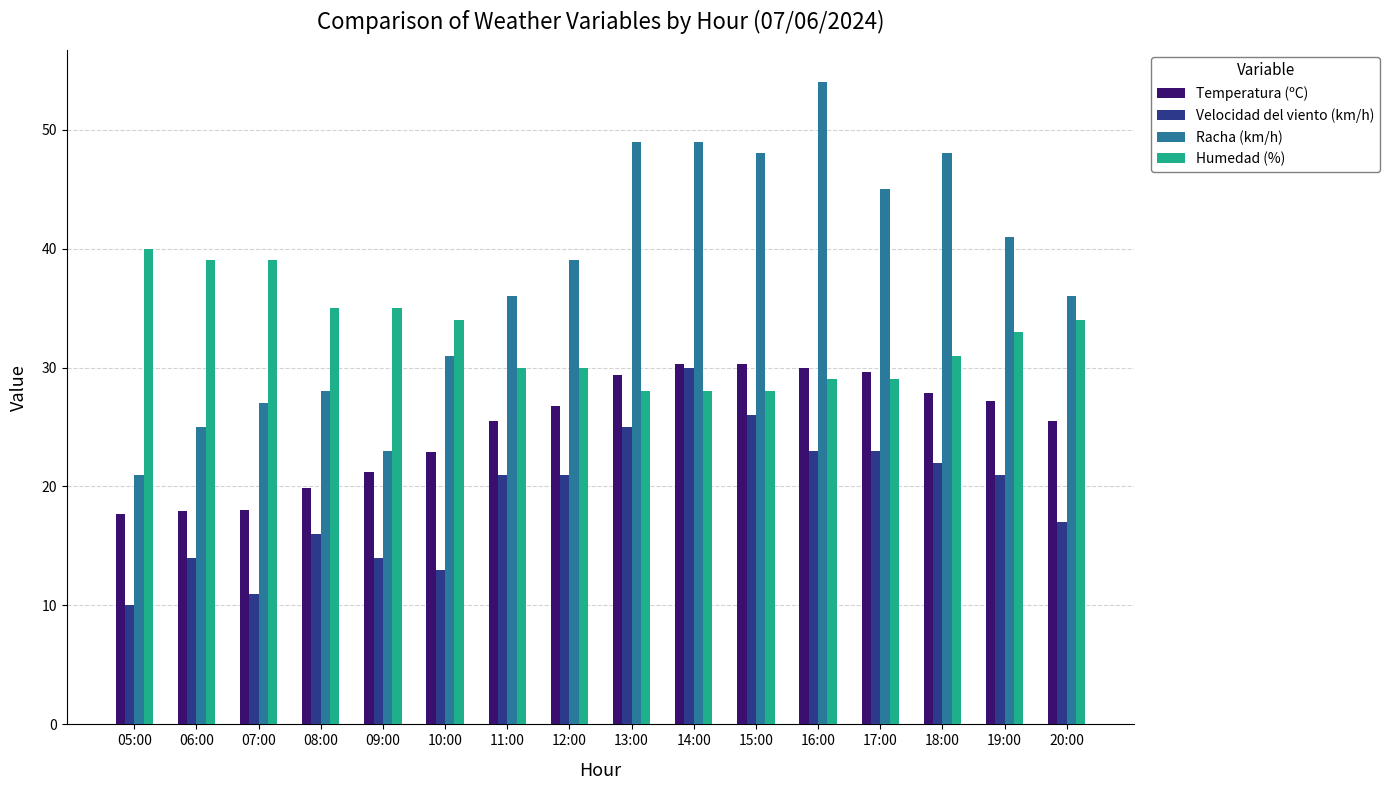

Which series changed the most between 05:00 and 12:00?

Racha (km/h)